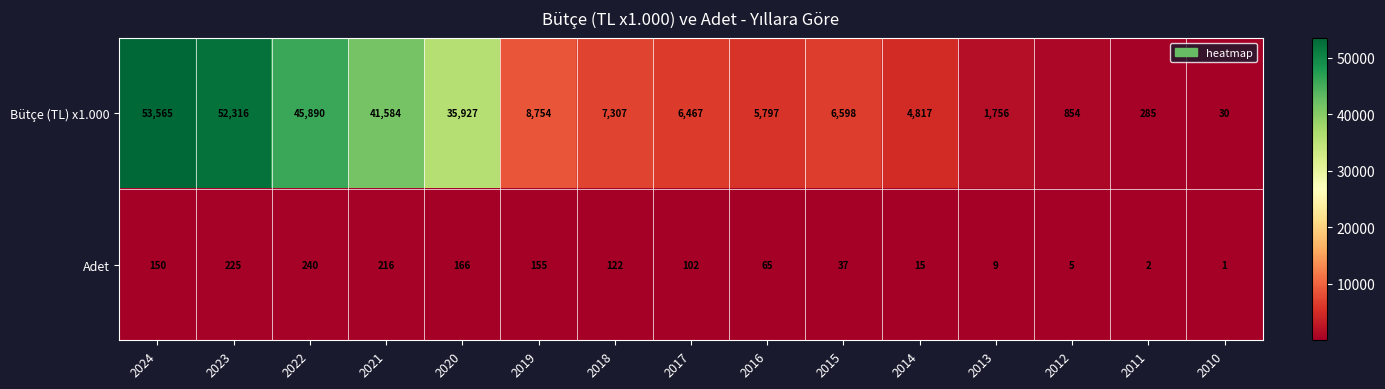

What is the difference between the maximum and minimum values in the Adet series?

239